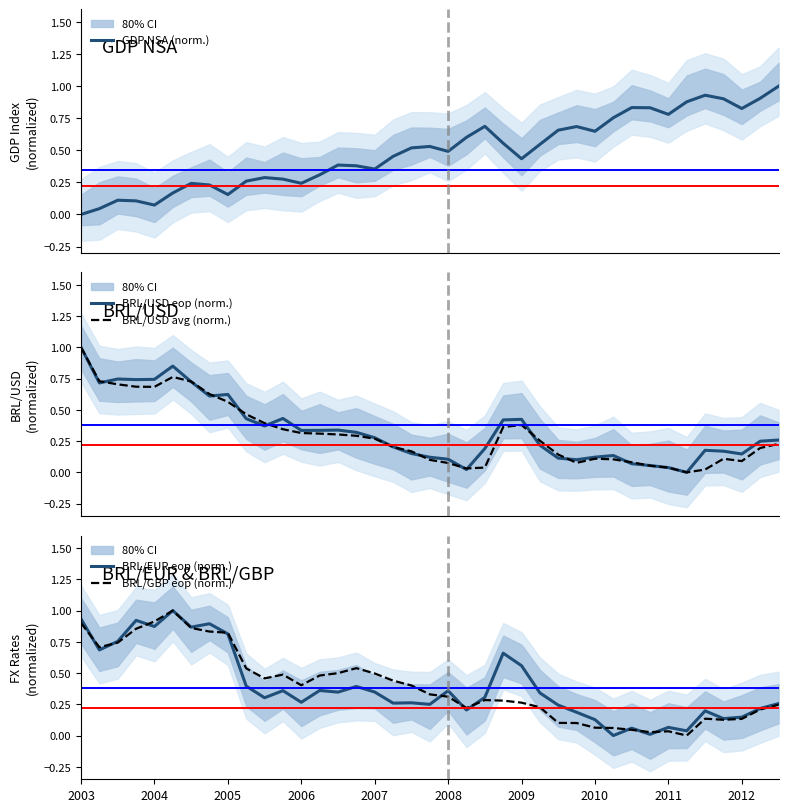

True or false: BRL/GBP eop (norm.) and BRL/USD eop (norm.) intersect in this chart.

True